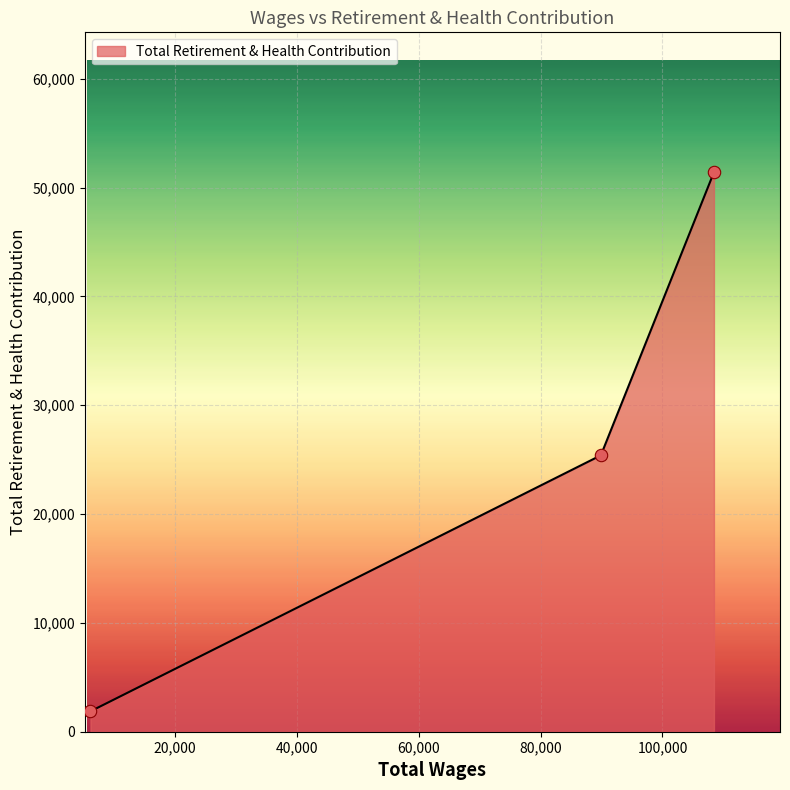

What is the average value?

26228